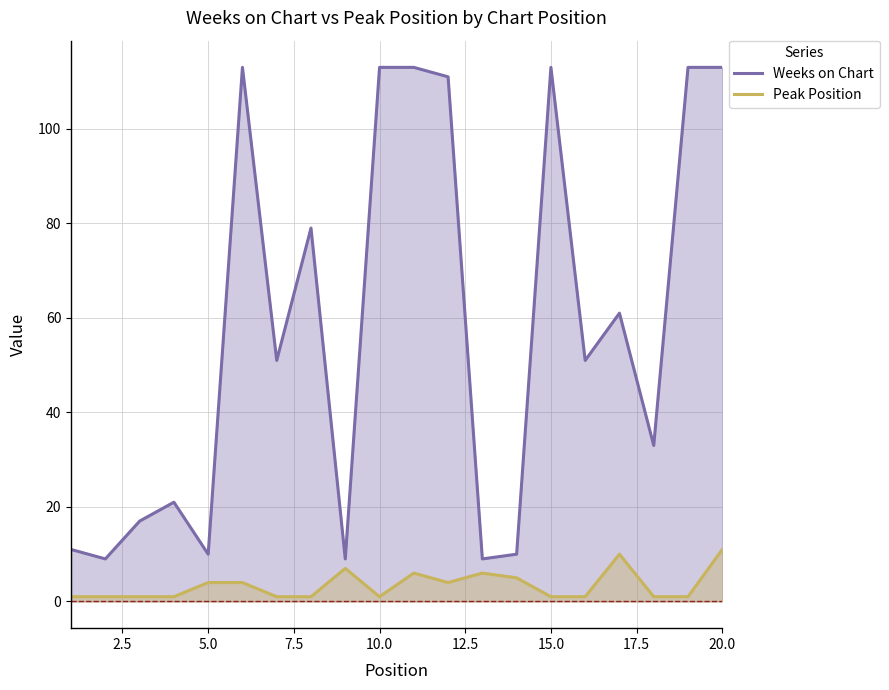

What is the maximum value for Weeks on Chart?

113